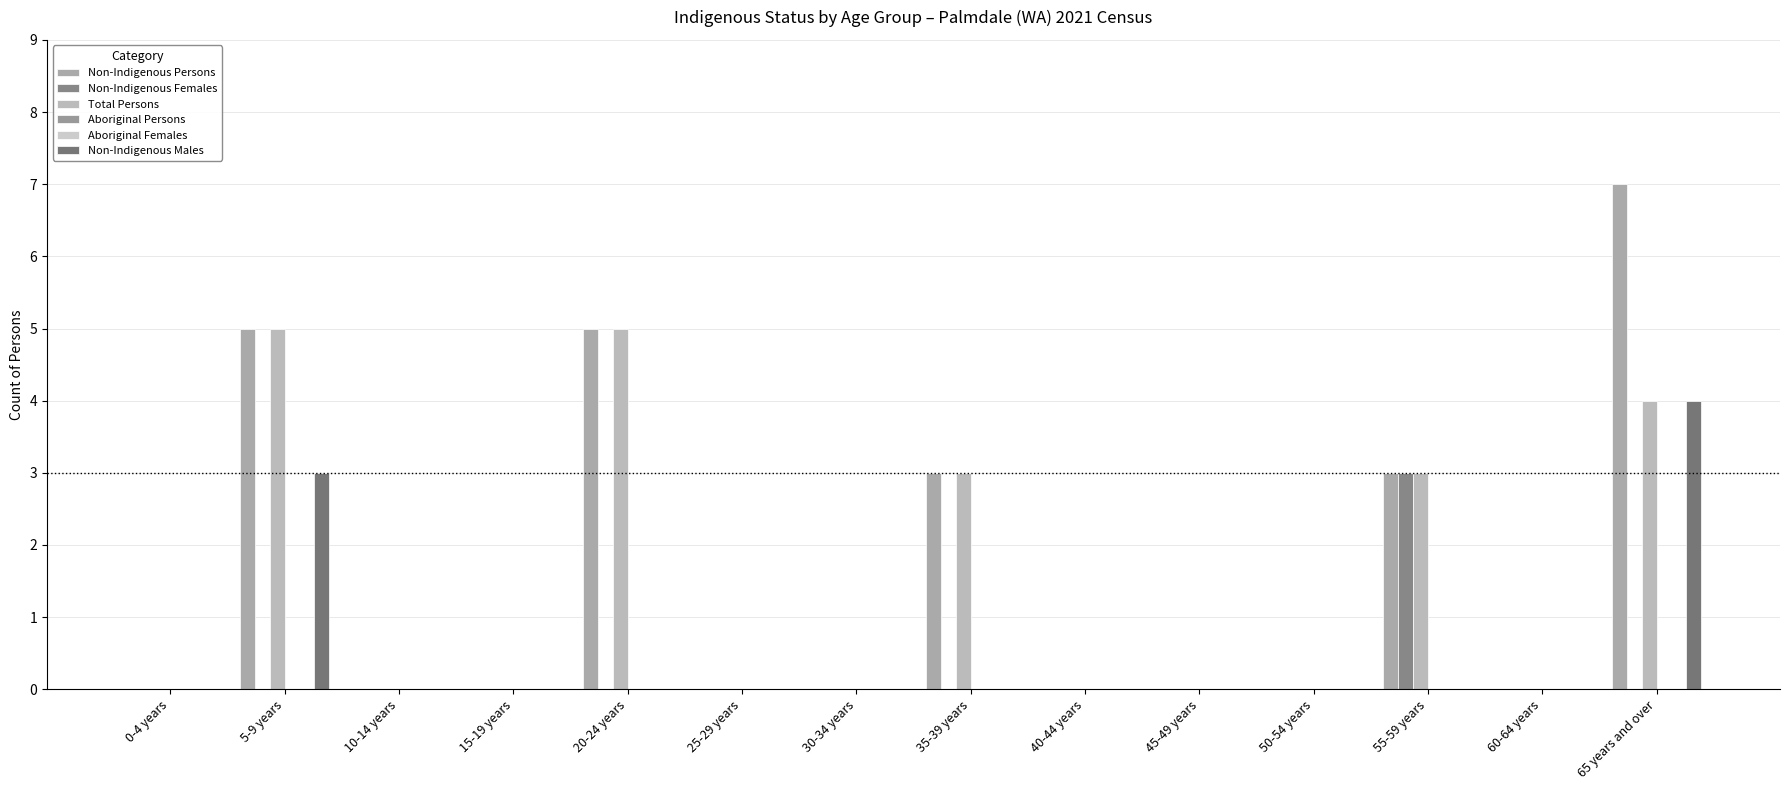

How many distinct data groups are displayed?

6